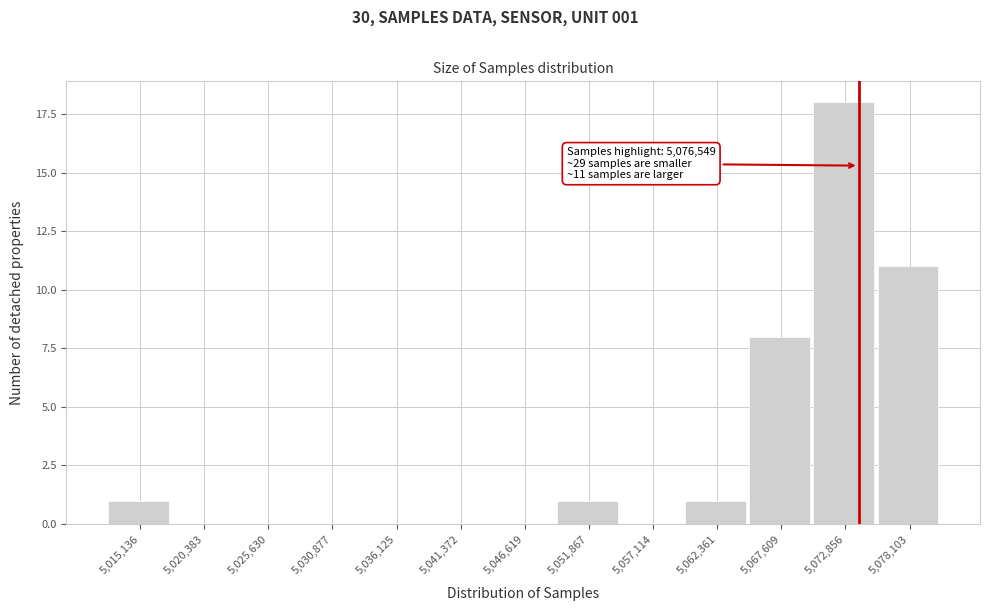

Reading right to left, transcribe all the data shown in this chart.

5,078,103=11	5,072,856=18	5,067,609=8	5,062,361=1	5,057,114=0	5,051,867=1	5,046,619=0	5,041,372=0	5,036,125=0	5,030,877=0	5,025,630=0	5,020,383=0	5,015,136=1